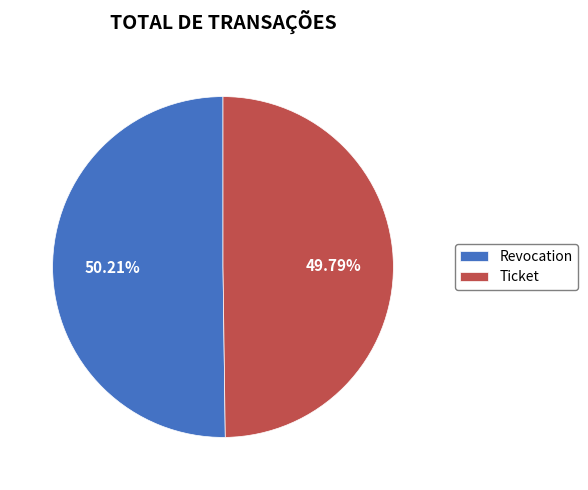

What is the total percentage of Ticket and Revocation?

100.0%